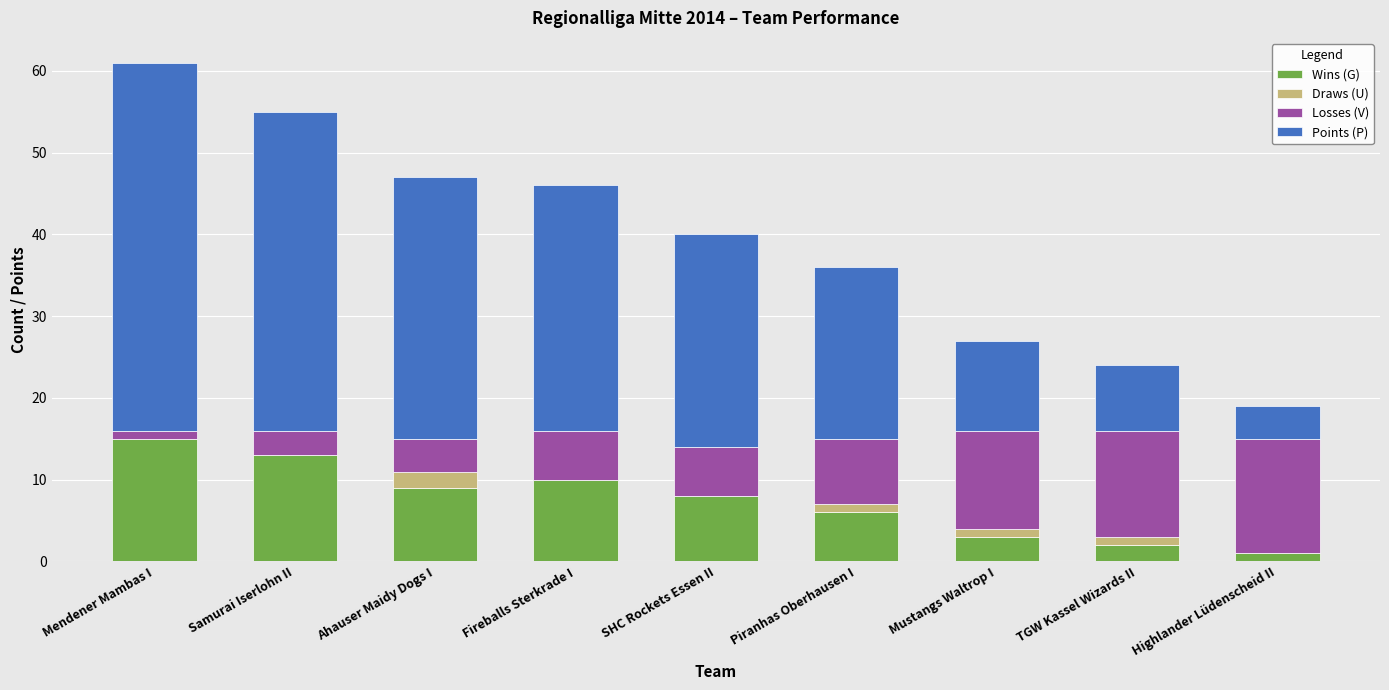

Read the Wins (G) value at Piranhas Oberhausen I, to the nearest 5.

5